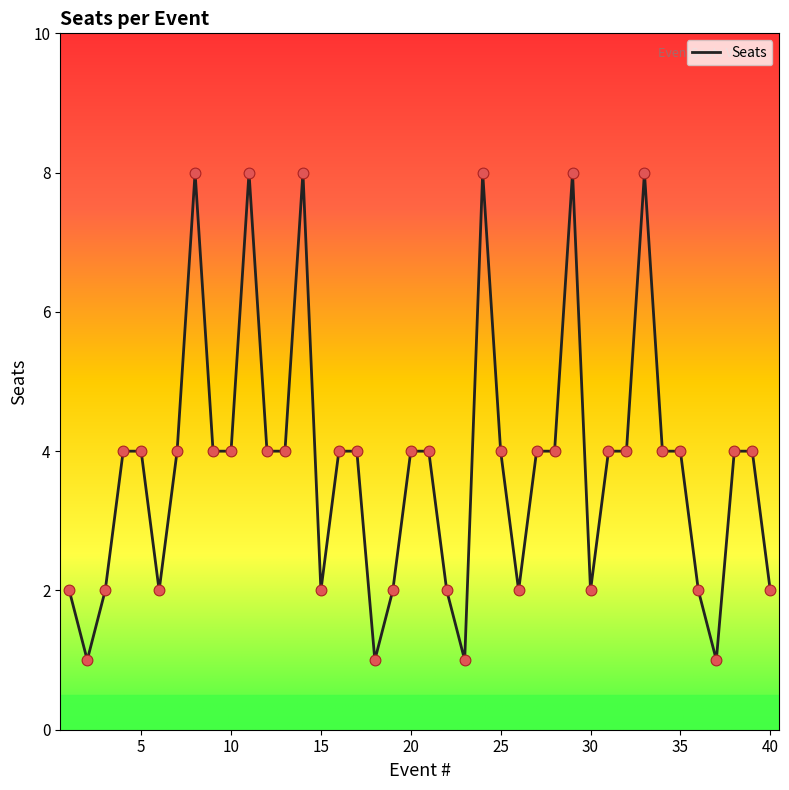

What is the greatest value displayed?

8